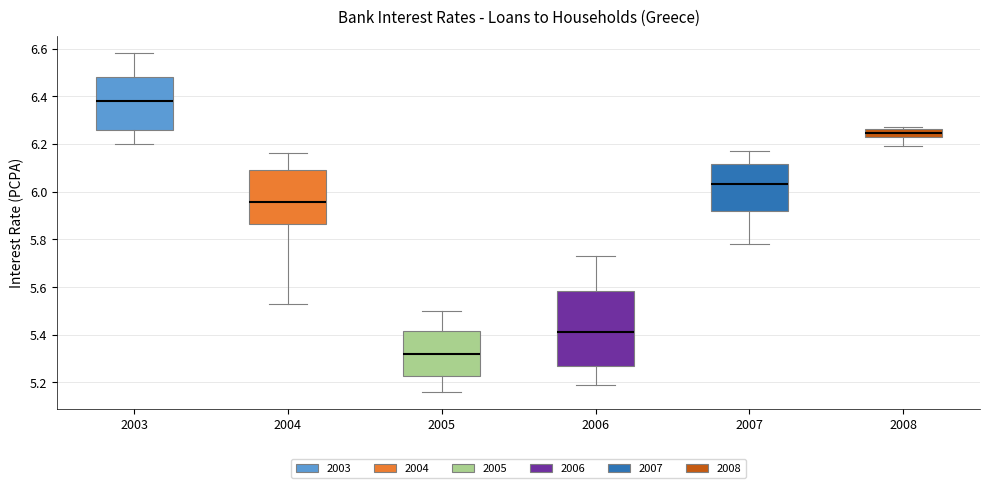

Reading left to right, read every box against the y-axis: the position of its median line, the range the box covers, and the ends of its whiskers. The values are not printed on the chart, so give them approximately, as read against the axis.

2003: median 6.38, box 6.26 to 6.48, whiskers 6.20 to 6.58
2004: median 5.96, box 5.86 to 6.10, whiskers 5.54 to 6.16
2005: median 5.32, box 5.22 to 5.42, whiskers 5.16 to 5.50
2006: median 5.42, box 5.28 to 5.58, whiskers 5.20 to 5.74
2007: median 6.04, box 5.92 to 6.12, whiskers 5.78 to 6.18
2008: median 6.24, box 6.22 to 6.26, whiskers 6.20 to 6.28